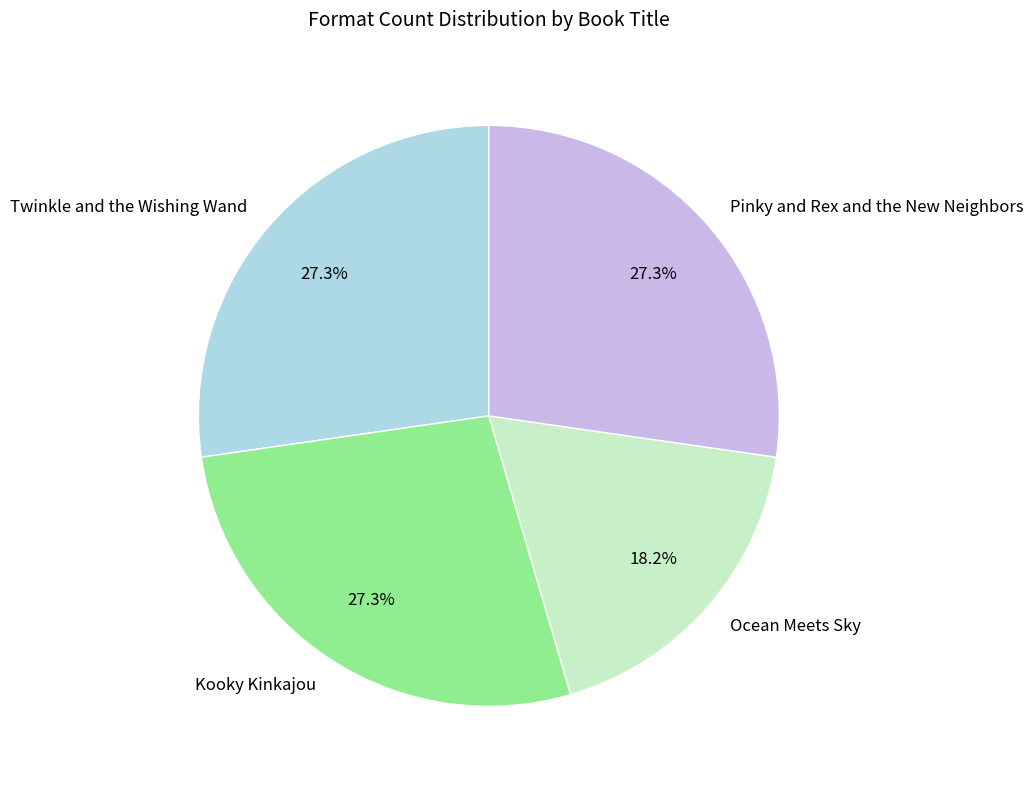

What is the smallest slice in the pie chart?

Ocean Meets Sky